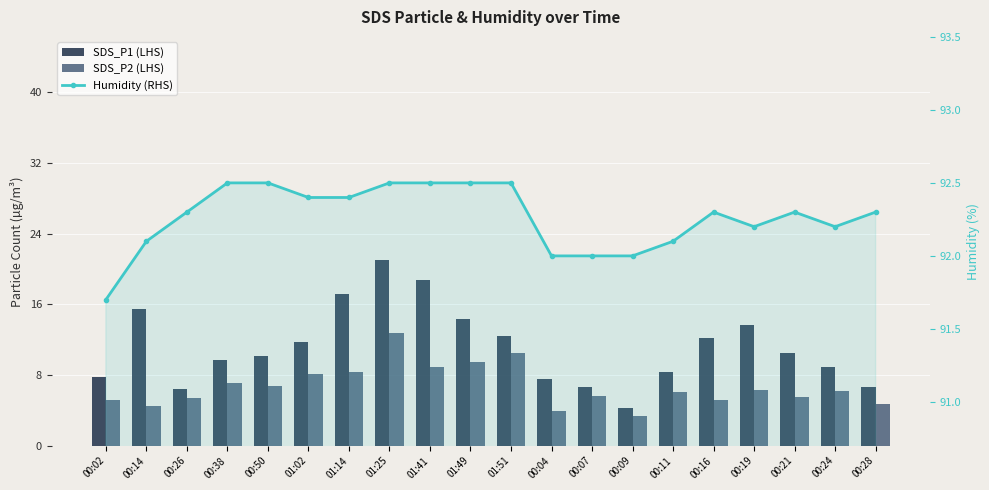

Is the value of Humidity (RHS) at 00:28 greater than the value of SDS_P2 (LHS) at 00:07?

Yes